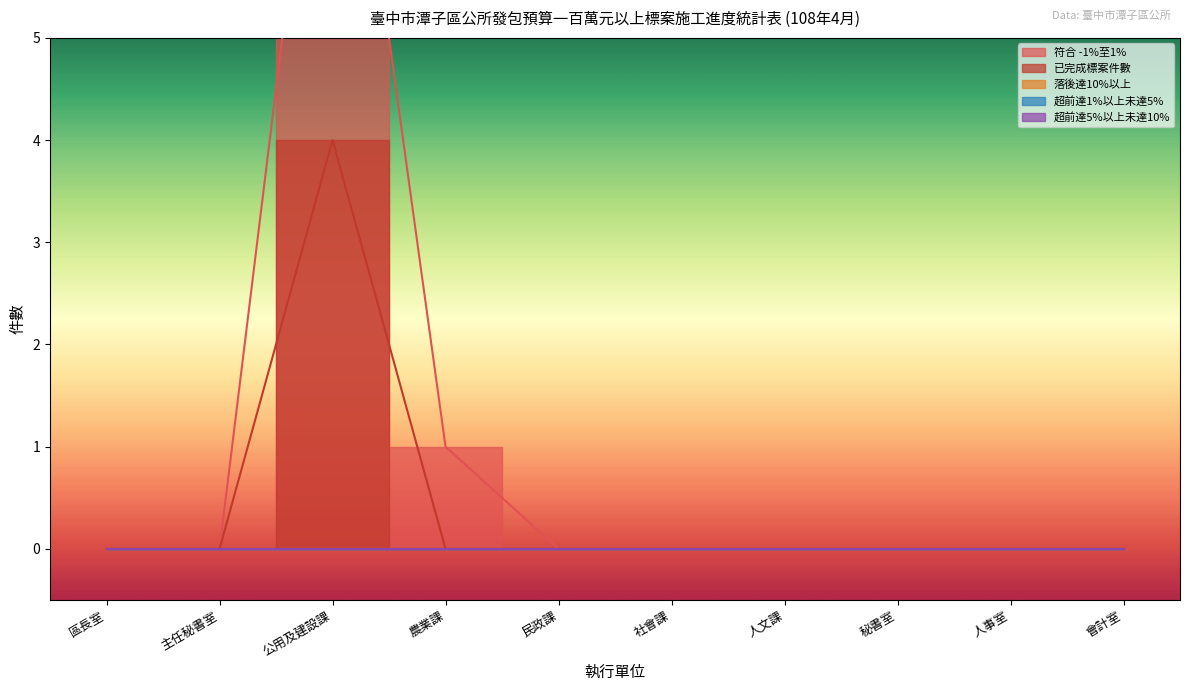

Count the number of data series in this chart.

5